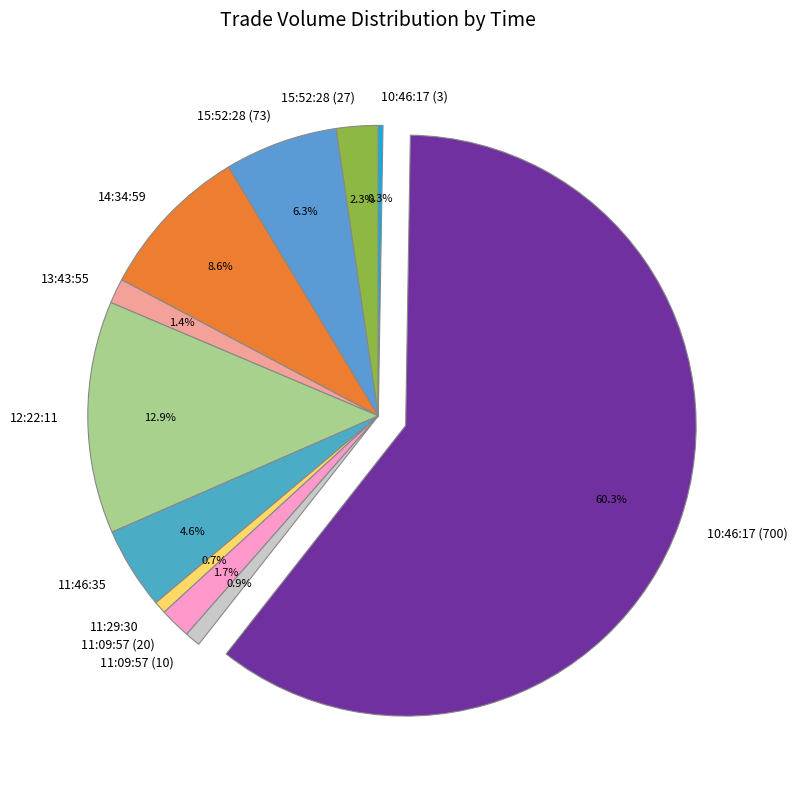

To the nearest percent, what percentage of the pie is 15:52:28 (27)?

2%